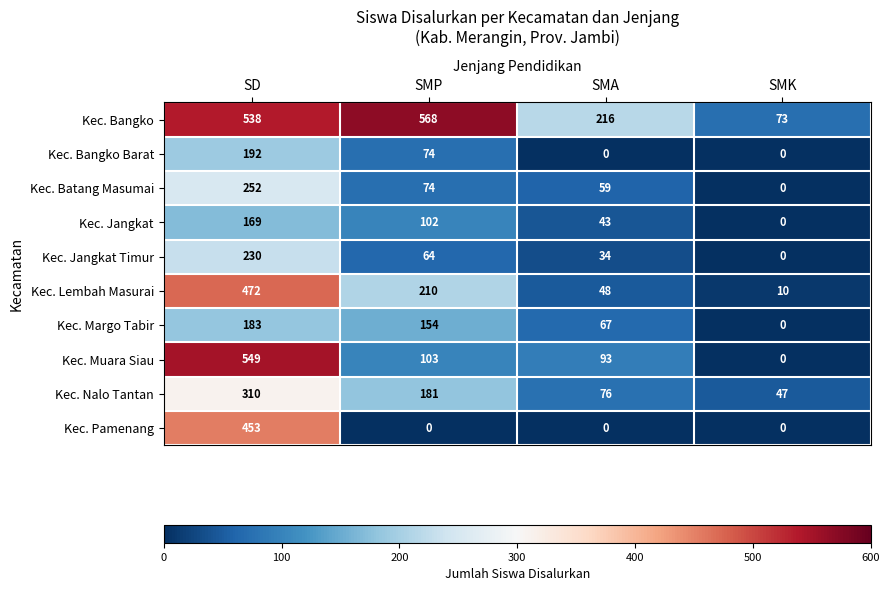

Between SMP and SMK, which series saw the biggest shift?

Kec. Bangko